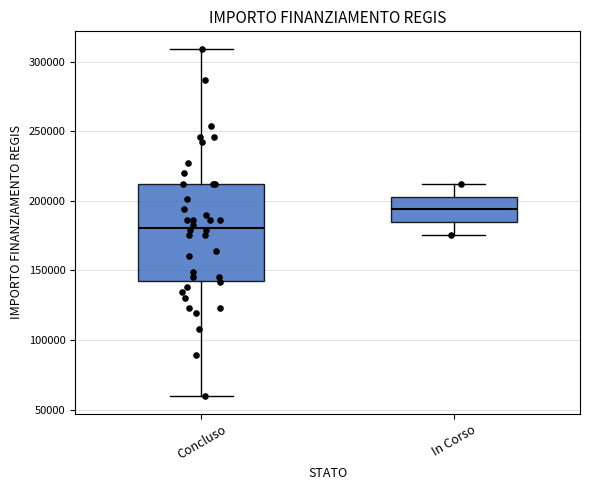

Which box has the highest median line?

In Corso